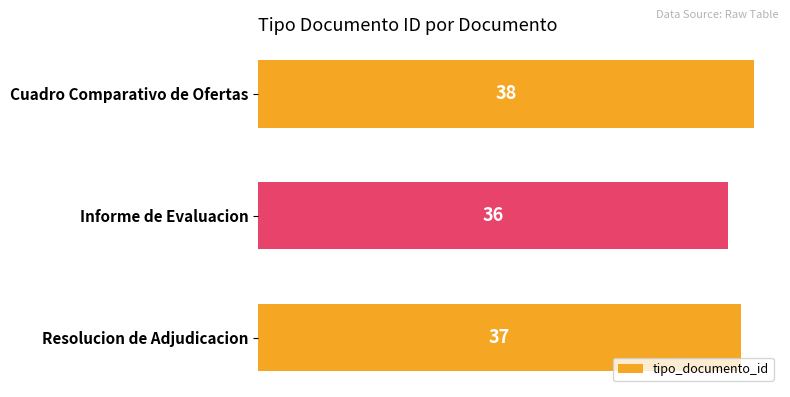

What is the ratio of the value at Informe de Evaluacion to the value at Resolucion de Adjudicacion?

1.0